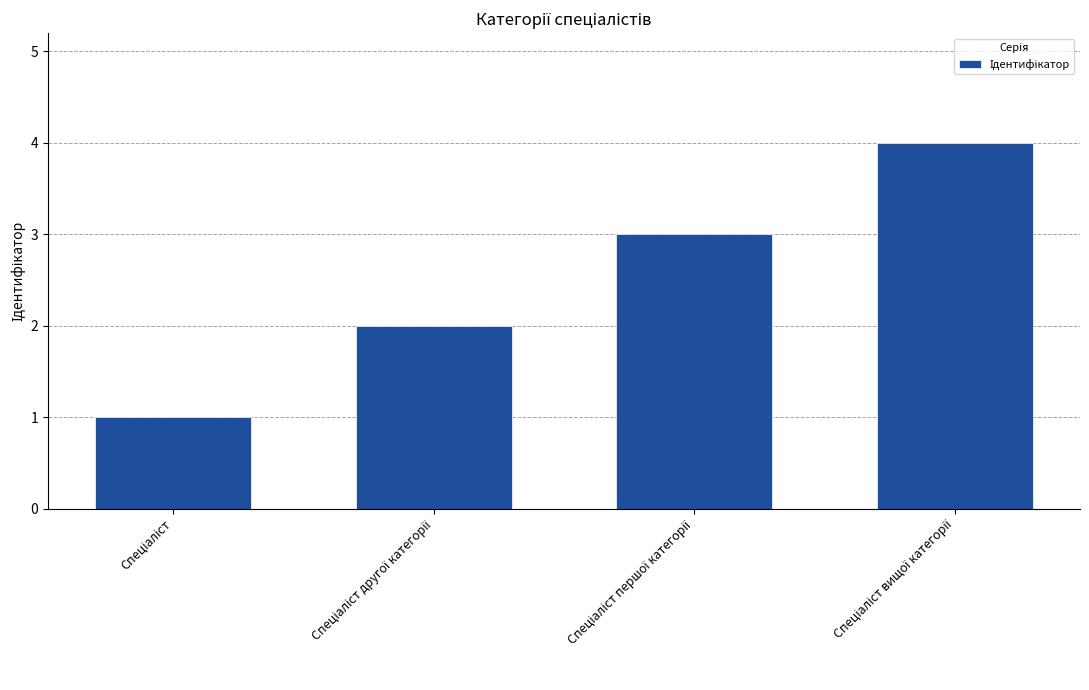

What is the sum of all values?

10